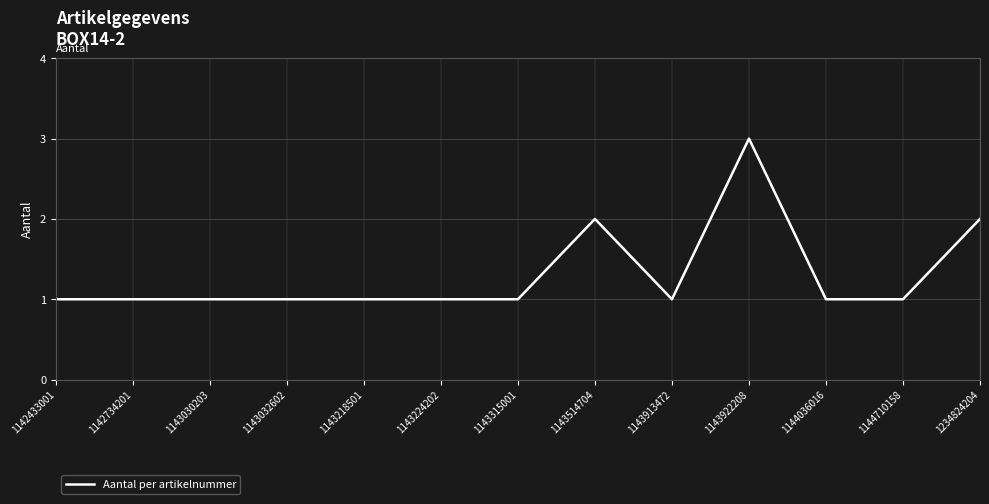

Reading left to right, extract all data points from this chart.

1	1	1	1	1	1	1	2	1	3	1	1	2